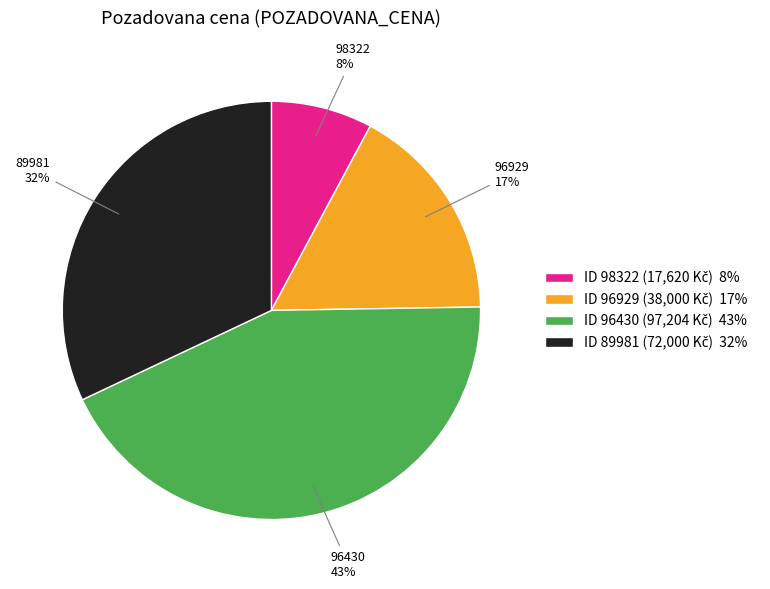

Does any single category account for the majority?

No